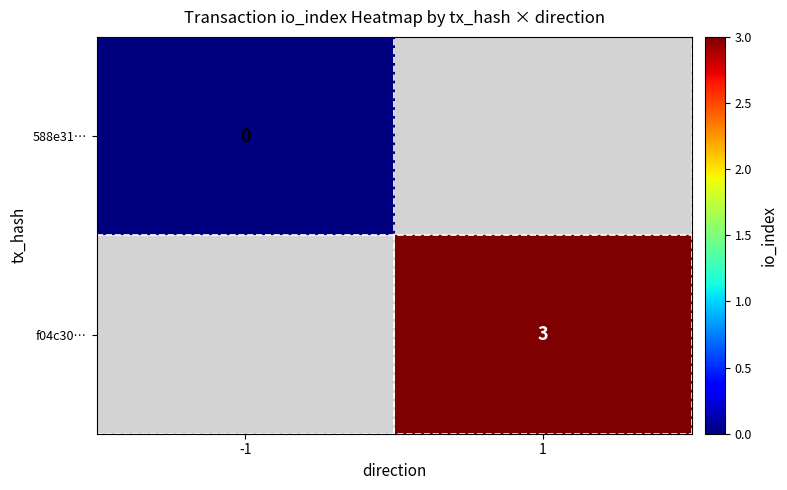

The f04c30… series shows 4 at 1. True or false?

False